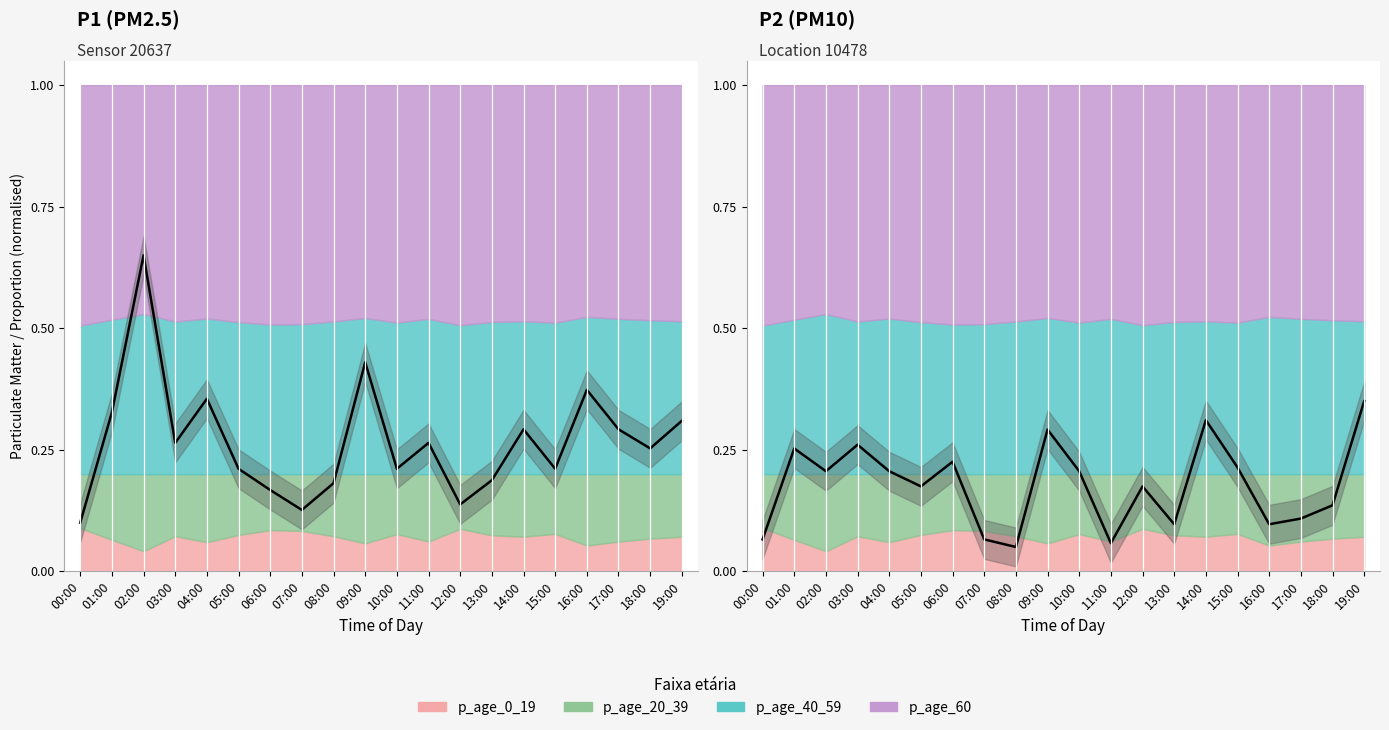

Is the value of P1 at 15:00 greater than the value of P2 at 15:00?

No